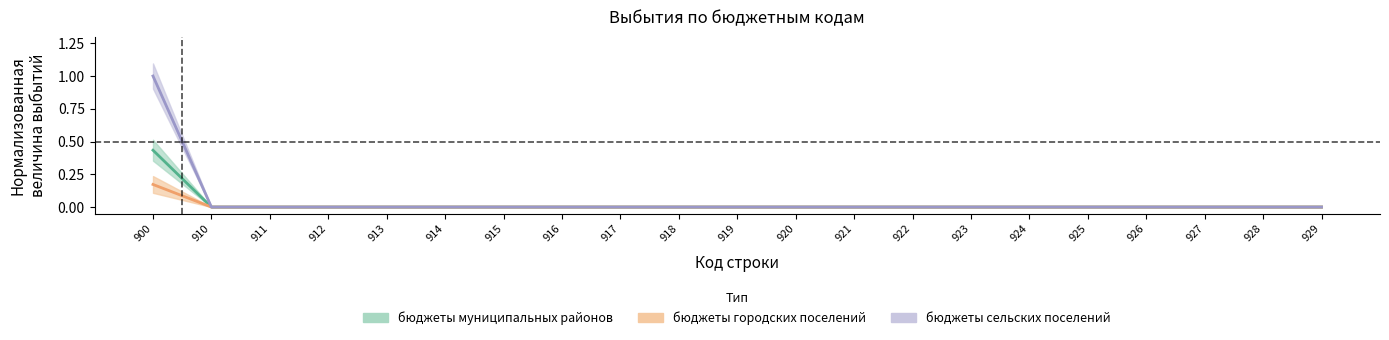

The бюджеты муниципальных районов series shows 0.2 at 915. True or false?

False